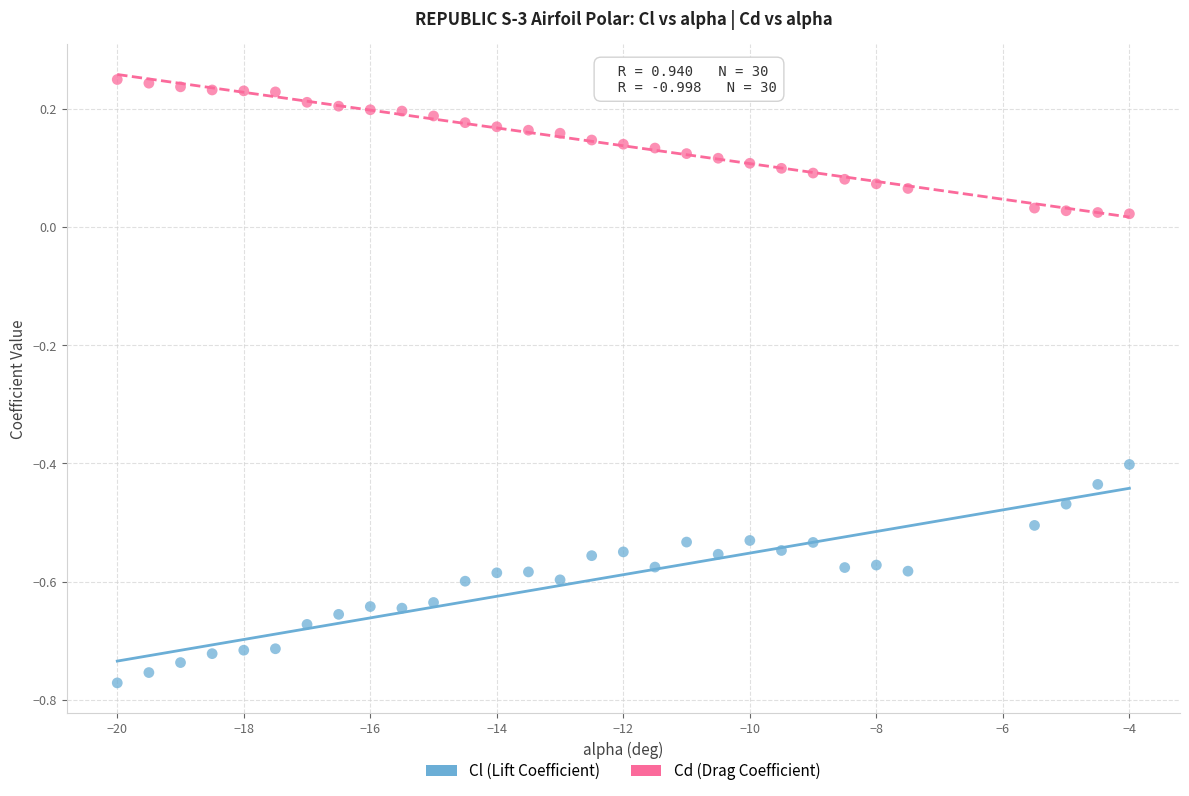

What is the X range (max minus min) for the scatter plot?

16.0